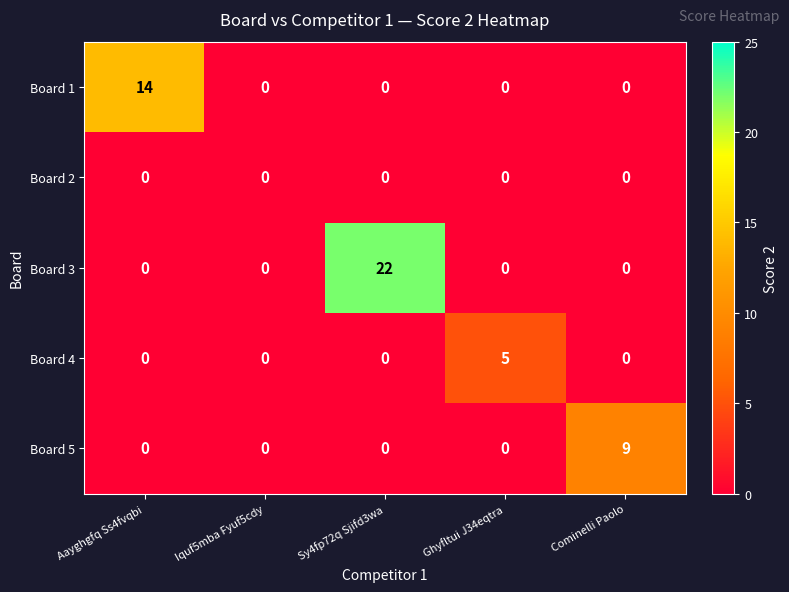

Is it true that Board 1 equals 9 at Sy4fp72q Sjifd3wa?

False